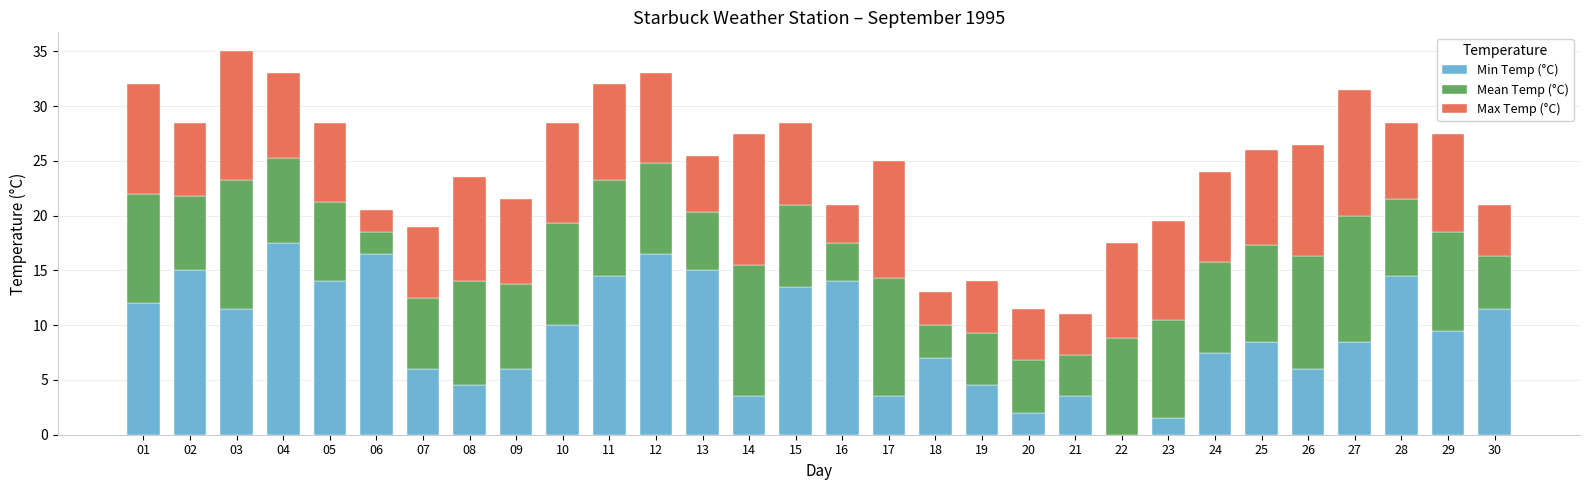

How many categories are shown in the chart?

30